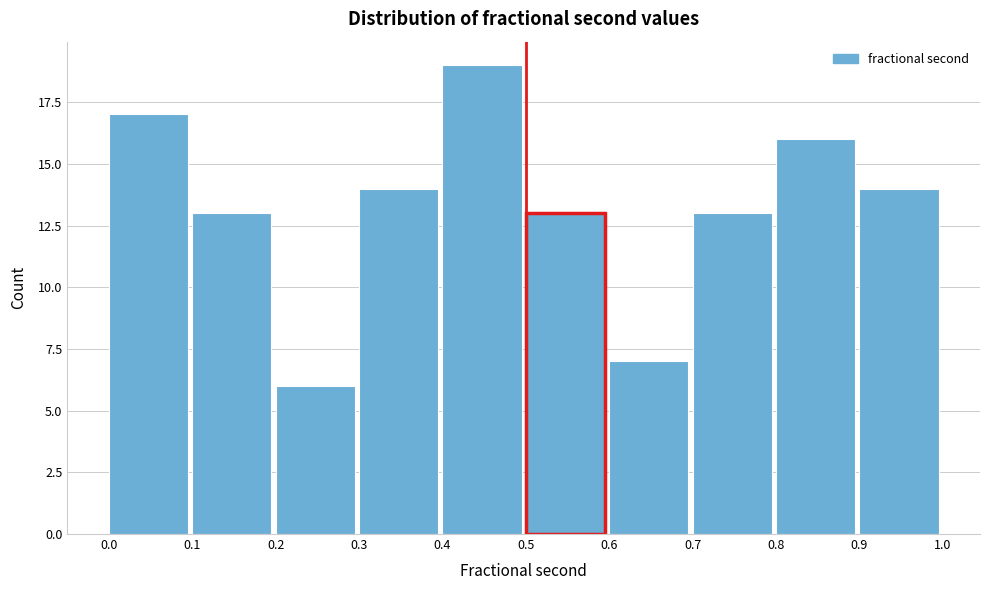

Which range on the x-axis has the tallest bar?

0.4 to 0.5